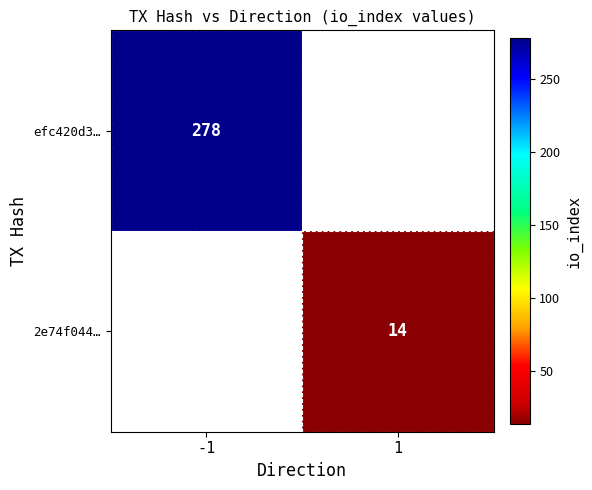

True or false: 2e74f044… has a value of 14 at 1.

True